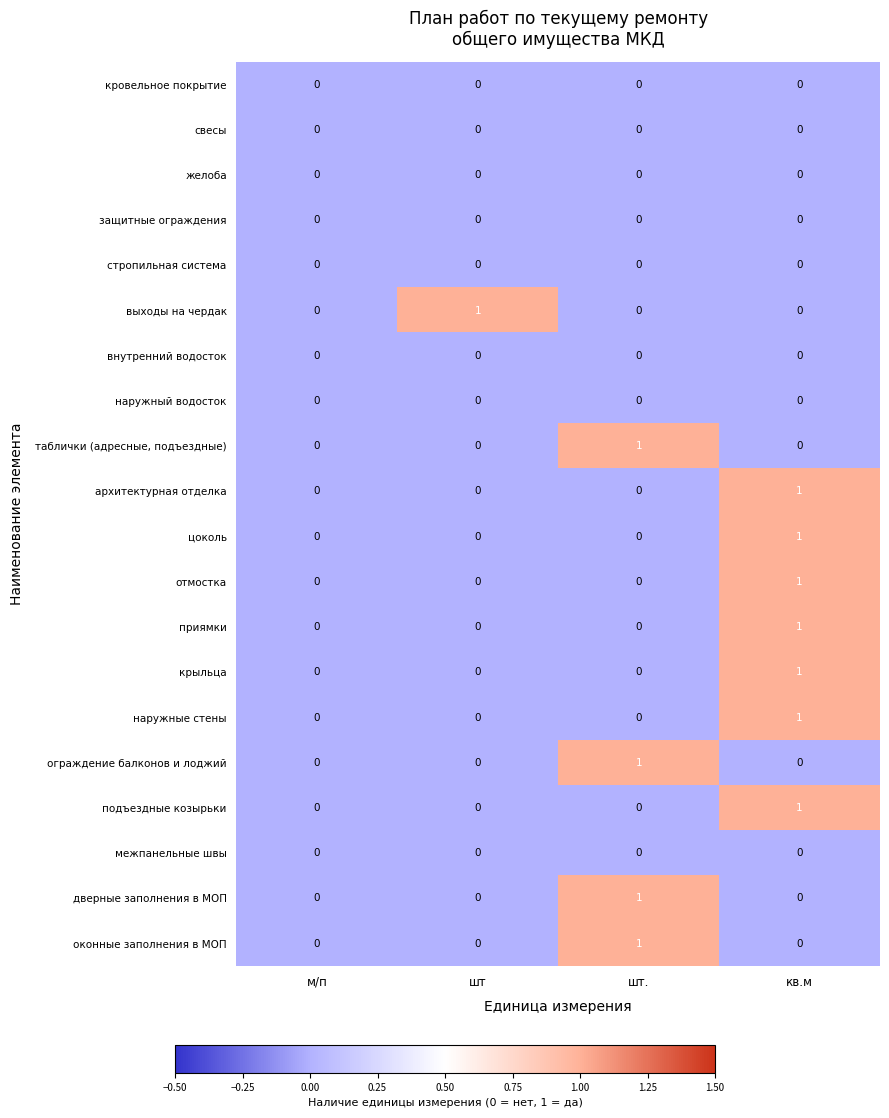

What is the difference between the highest and lowest values at шт.?

1